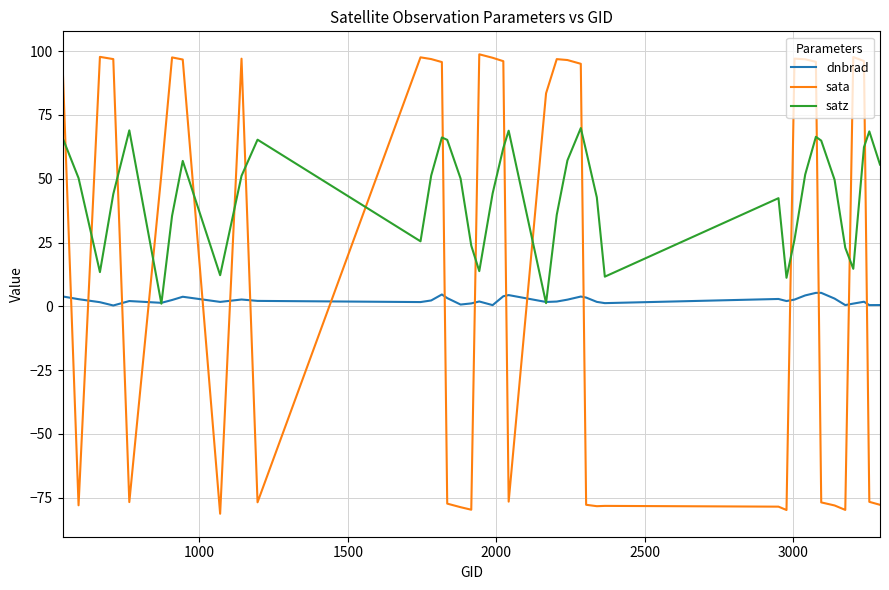

List the series in order of their overall mean, highest first.

satz, sata, dnbrad